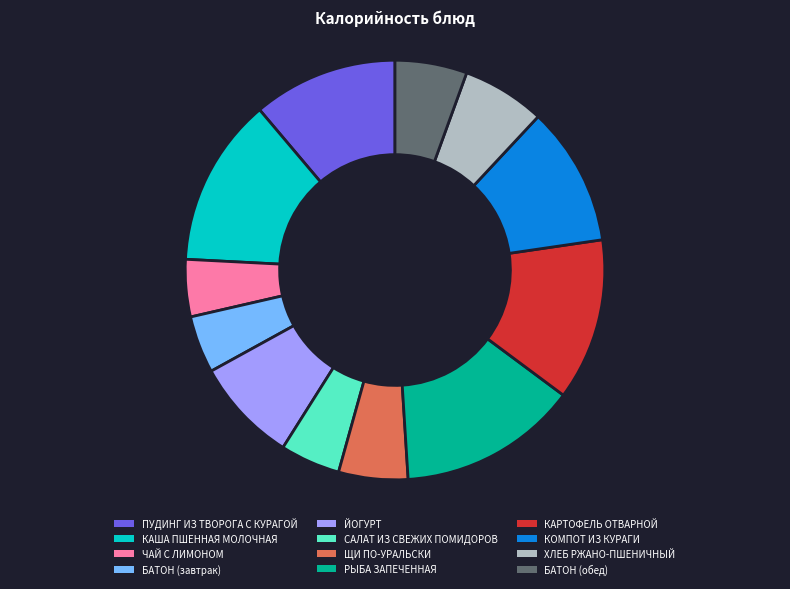

Which slice is the largest?

РЫБА ЗАПЕЧЕННАЯ